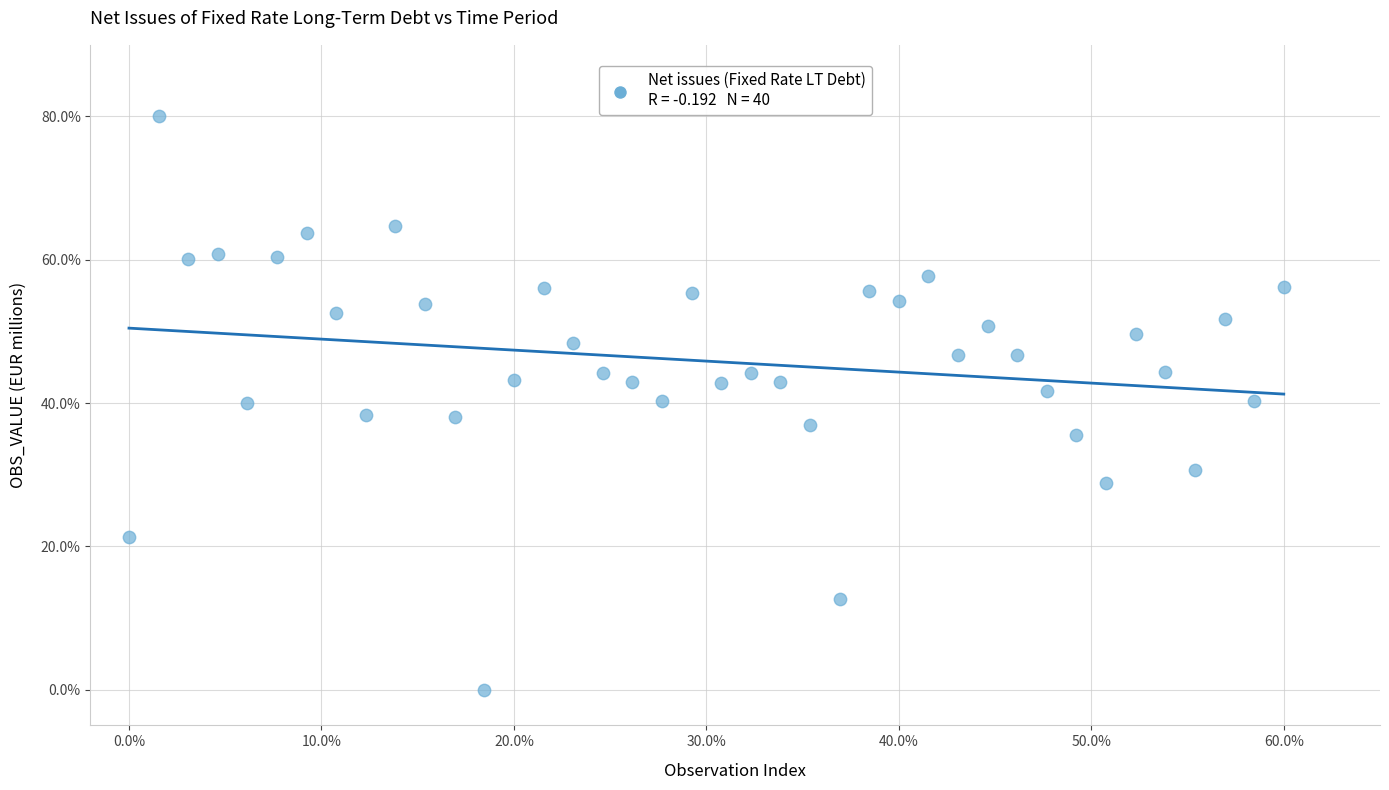

What is the range of X values (max minus min)?

60.0